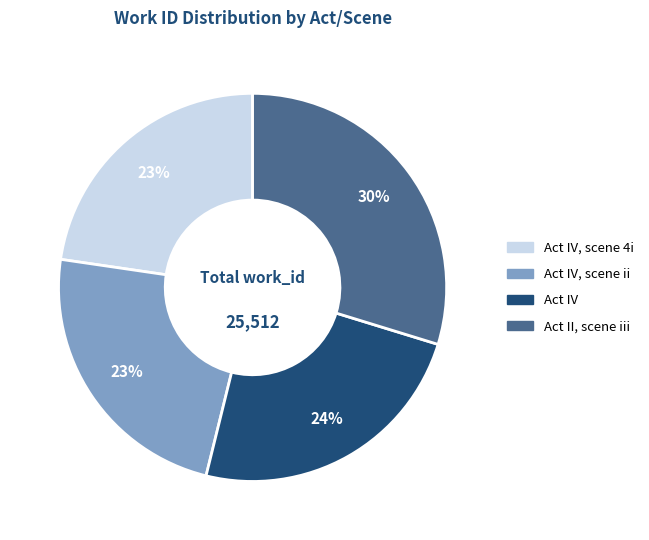

The Act IV, scene 4i slice represents 23% of the pie. True or false?

True